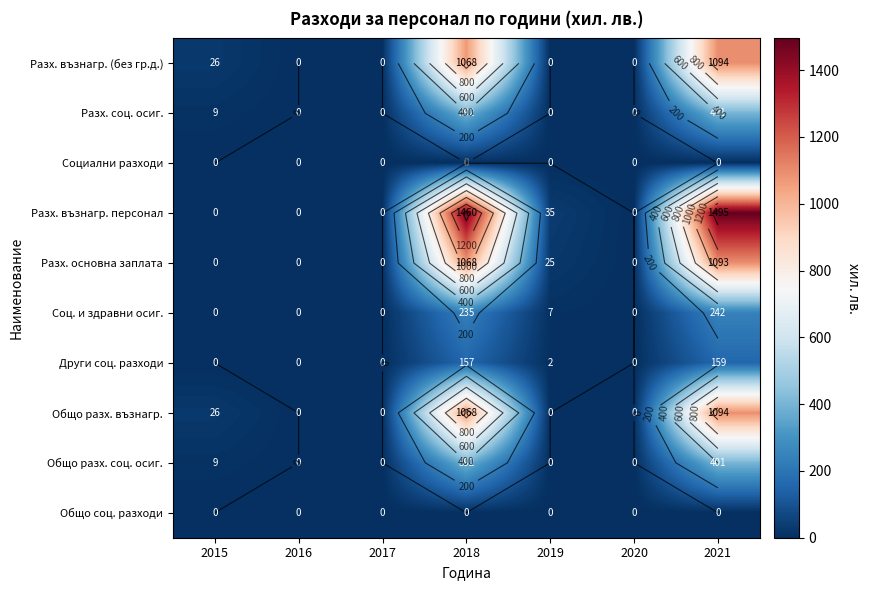

What is the highest value of the Общо разх. соц. осиг. series?

401